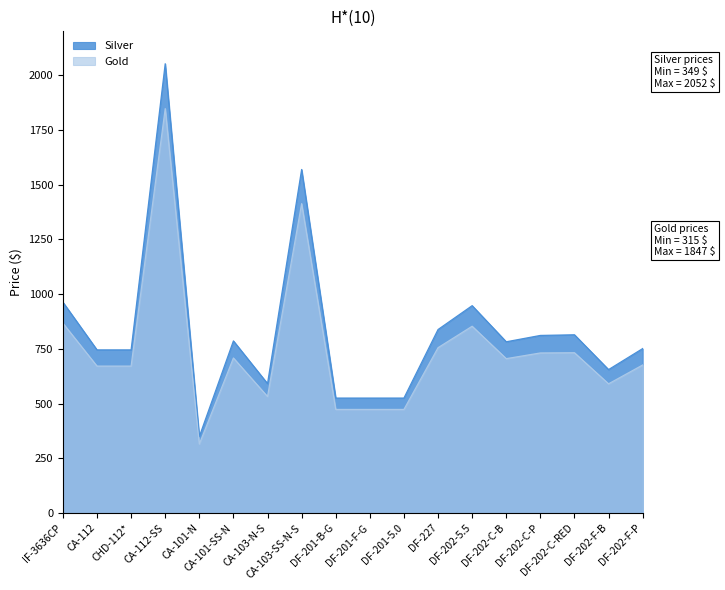

Which series has the largest range (max minus min)?

Silver